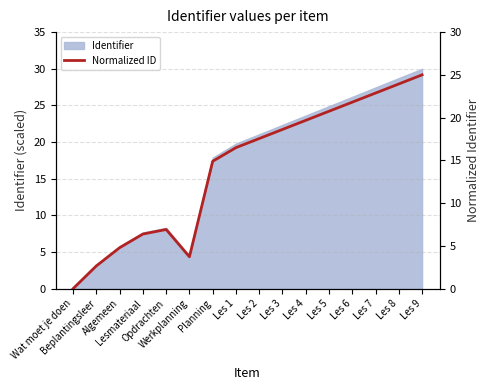

What position from the left is Algemeen?

3